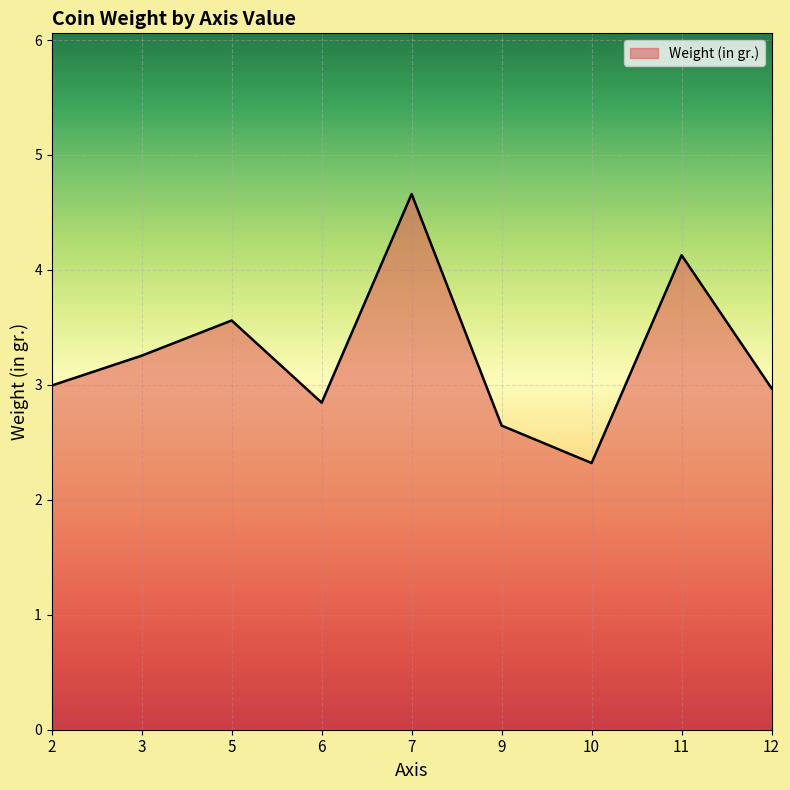

The value at 7 is 2.8. True or false?

False